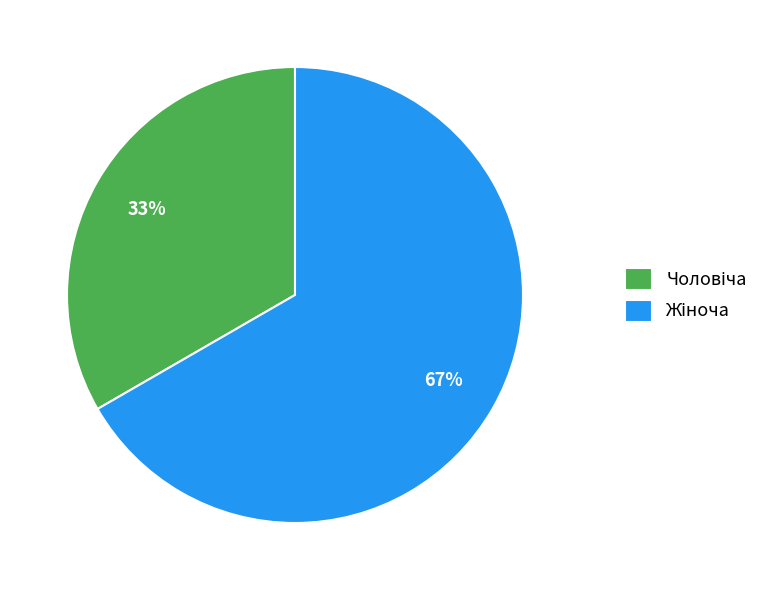

To the nearest percent, what is the average slice percentage?

50%